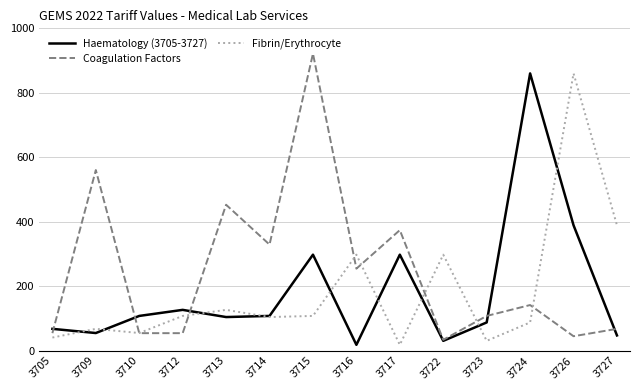

Which series has the widest spread of values?

Coagulation Factors